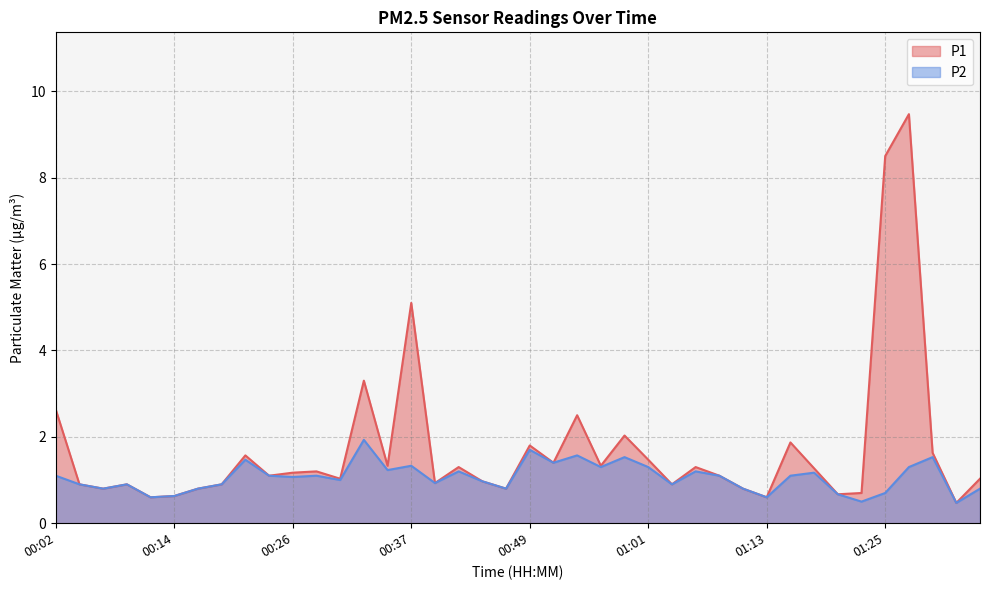

What is the label of the 5th point from the right?

01:25